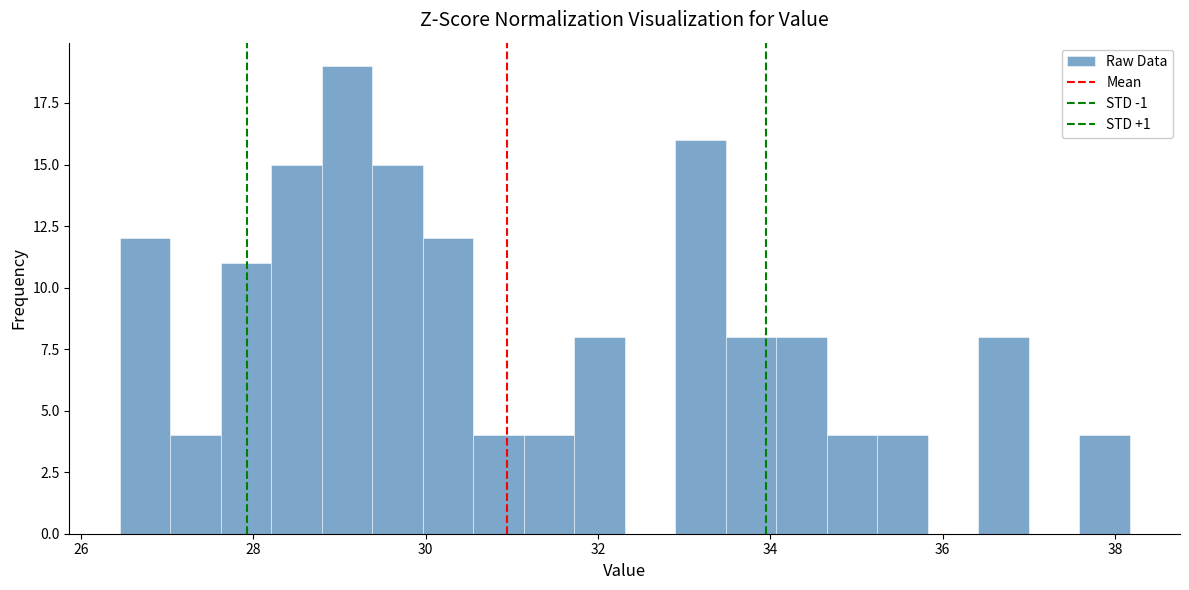

Around what value on the x-axis is the tallest bar? Give the approximate position of its centre, as read against the axis.

29.0